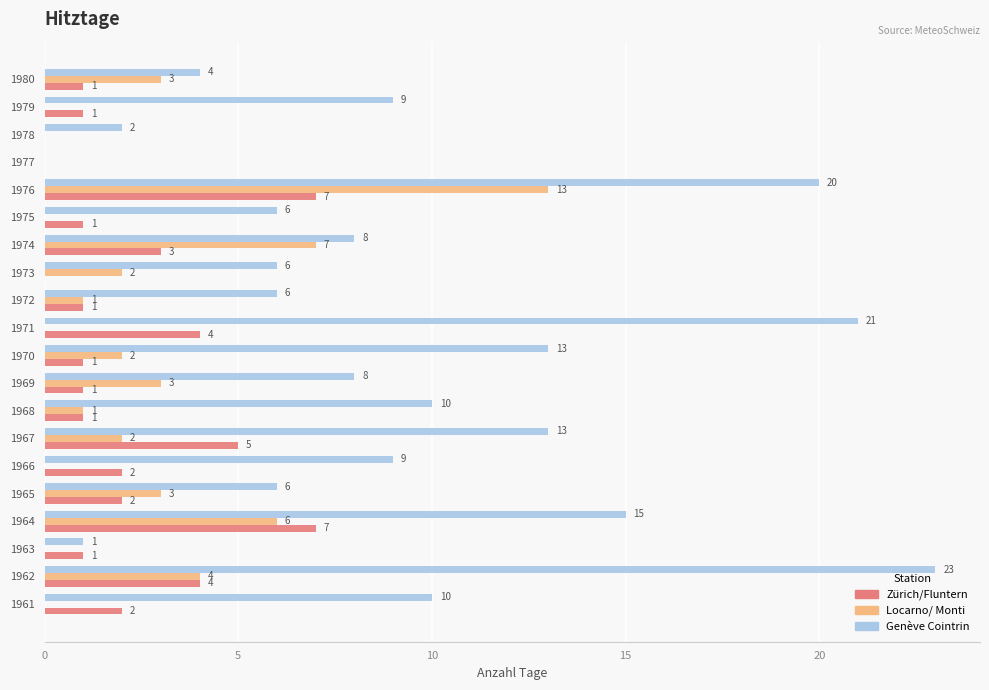

How many positive values does the Locarno/ Monti series have?

12